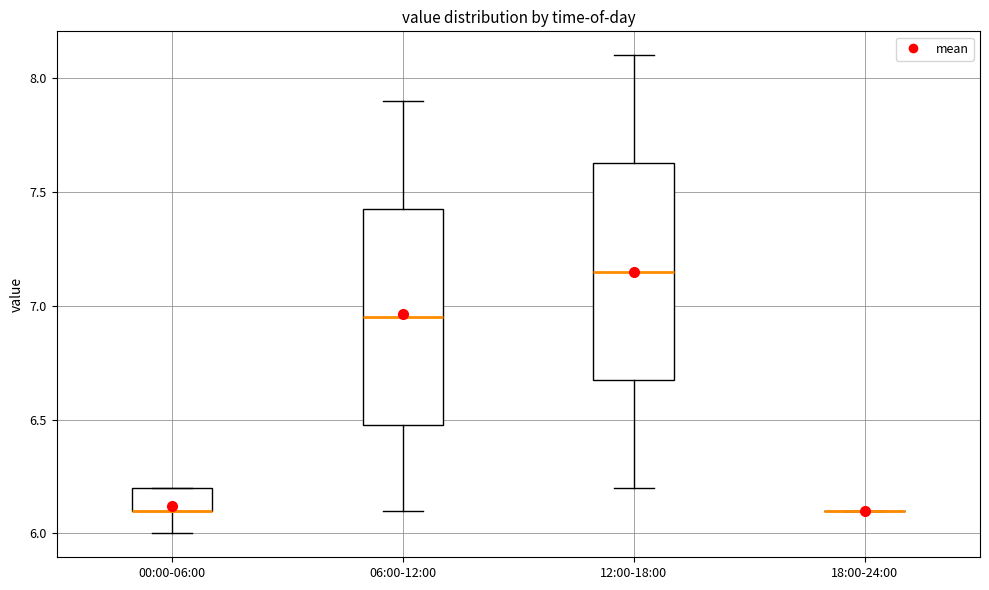

Where does the lower whisker of the box for 00:00-06:00 end on the y-axis? The values are not printed on the chart, so give them approximately, as read against the axis.

6.00